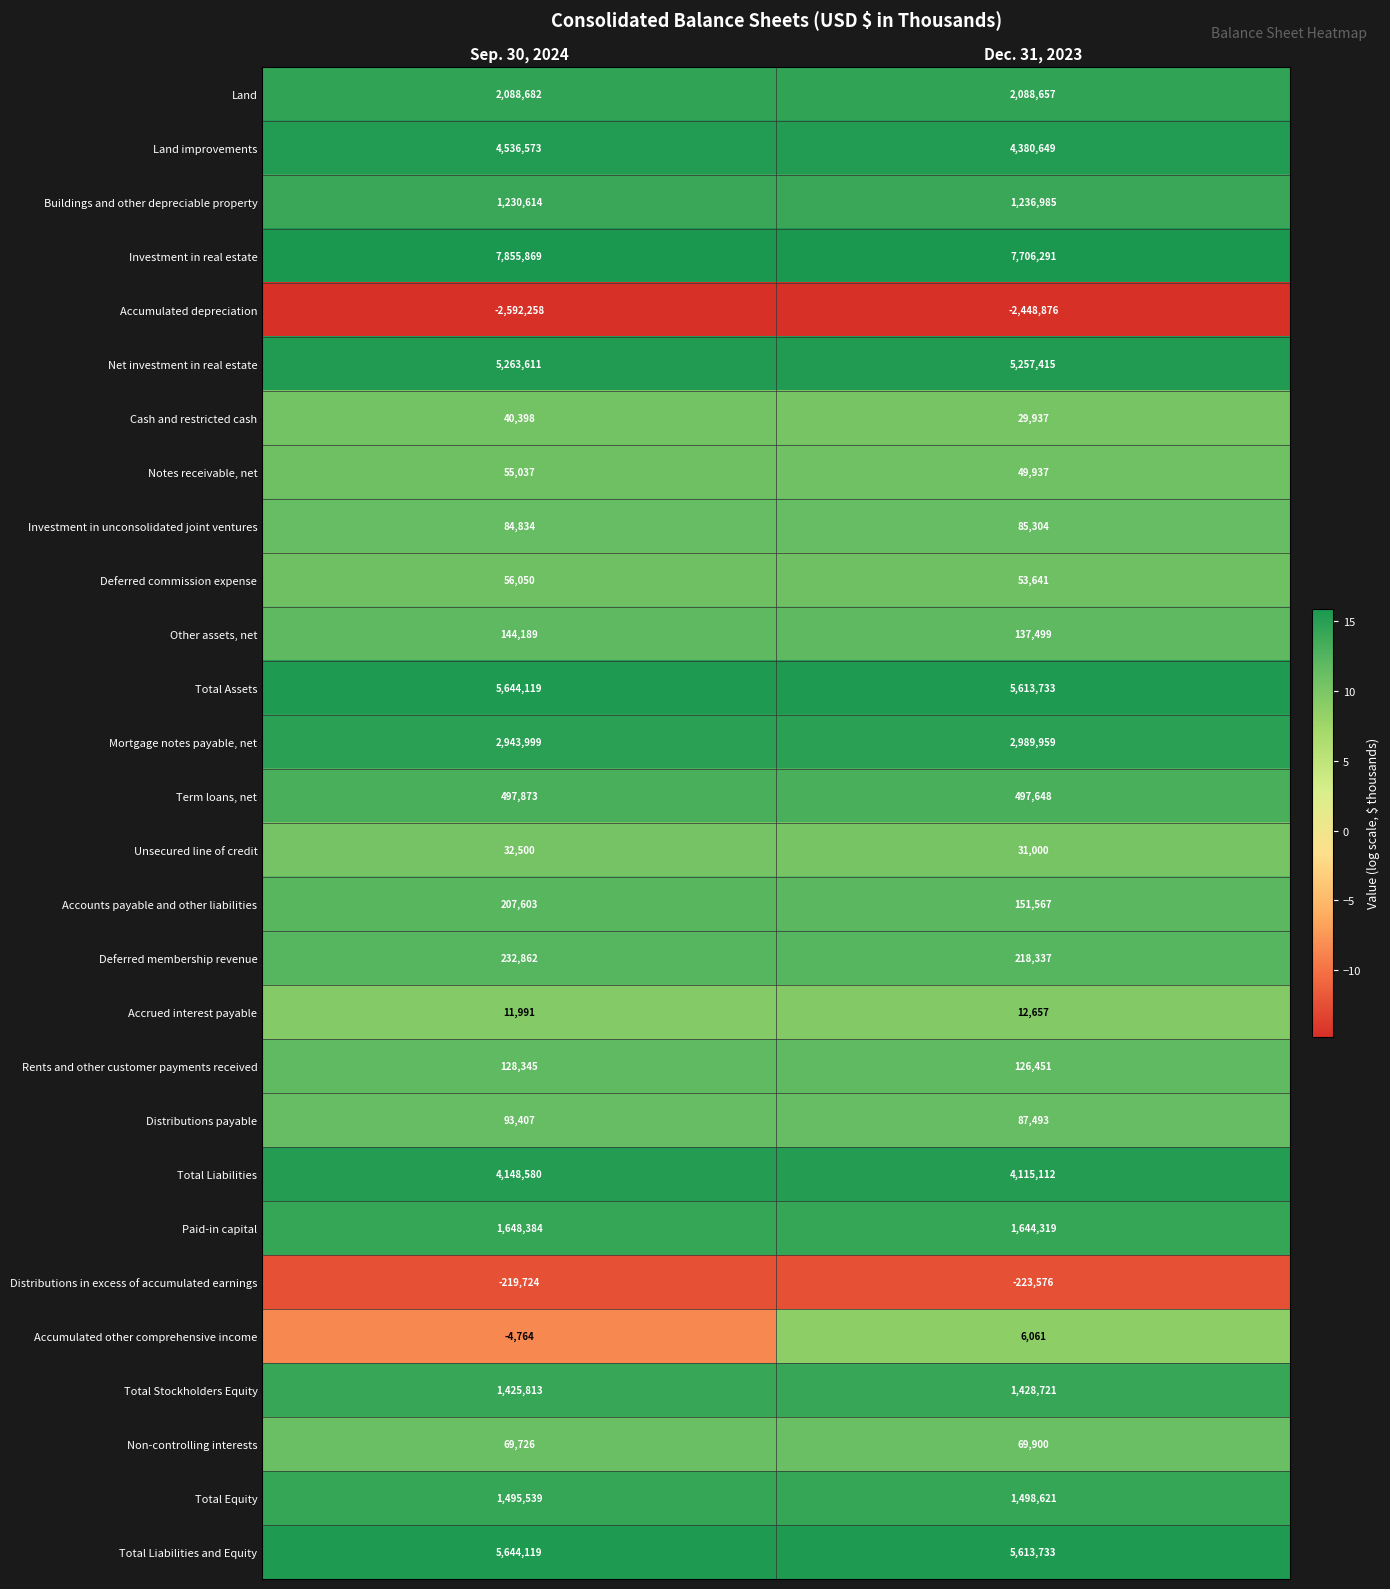

Which series has the widest spread of values?

Land improvements